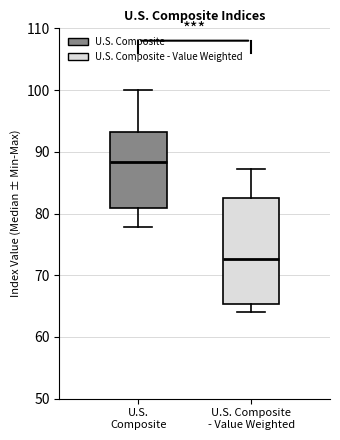

Reading left to right, transcribe this box plot: for each box, give where its median line is, the range the box spans, and where its two whiskers end, as read against the y-axis. The values are not printed on the chart, so give them approximately, as read against the axis.

U.S. Composite: median 88, box 81 to 93, whiskers 78 to 100
U.S. Composite - Value Weighted: median 73, box 65 to 83, whiskers 64 to 87